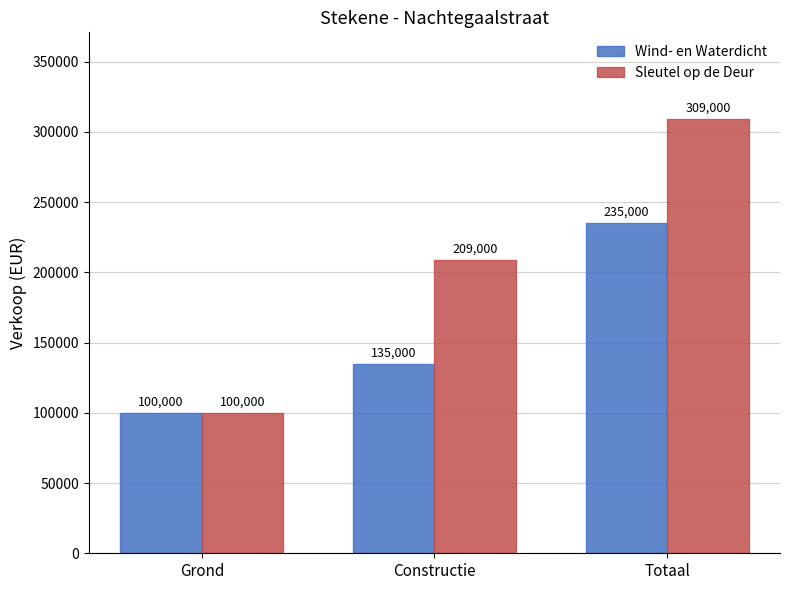

Reading left to right, what are all the values shown in this chart?

Wind- en Waterdicht: Grond=100000	Constructie=135000	Totaal=235000
Sleutel op de Deur: Grond=100000	Constructie=209000	Totaal=309000